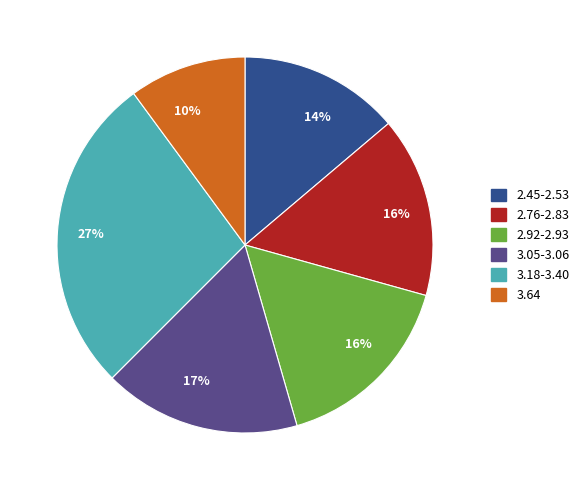

Is there any slice that represents more than half of the pie?

No